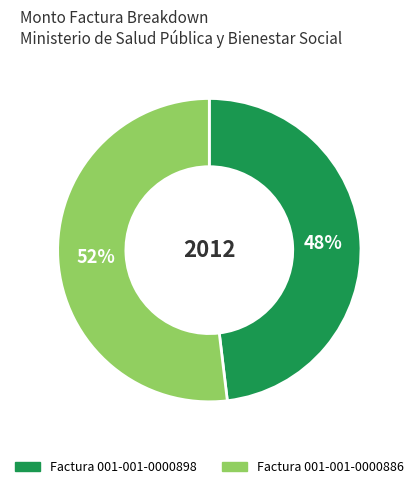

The Factura 001-001-0000886 slice represents 59% of the pie. True or false?

False